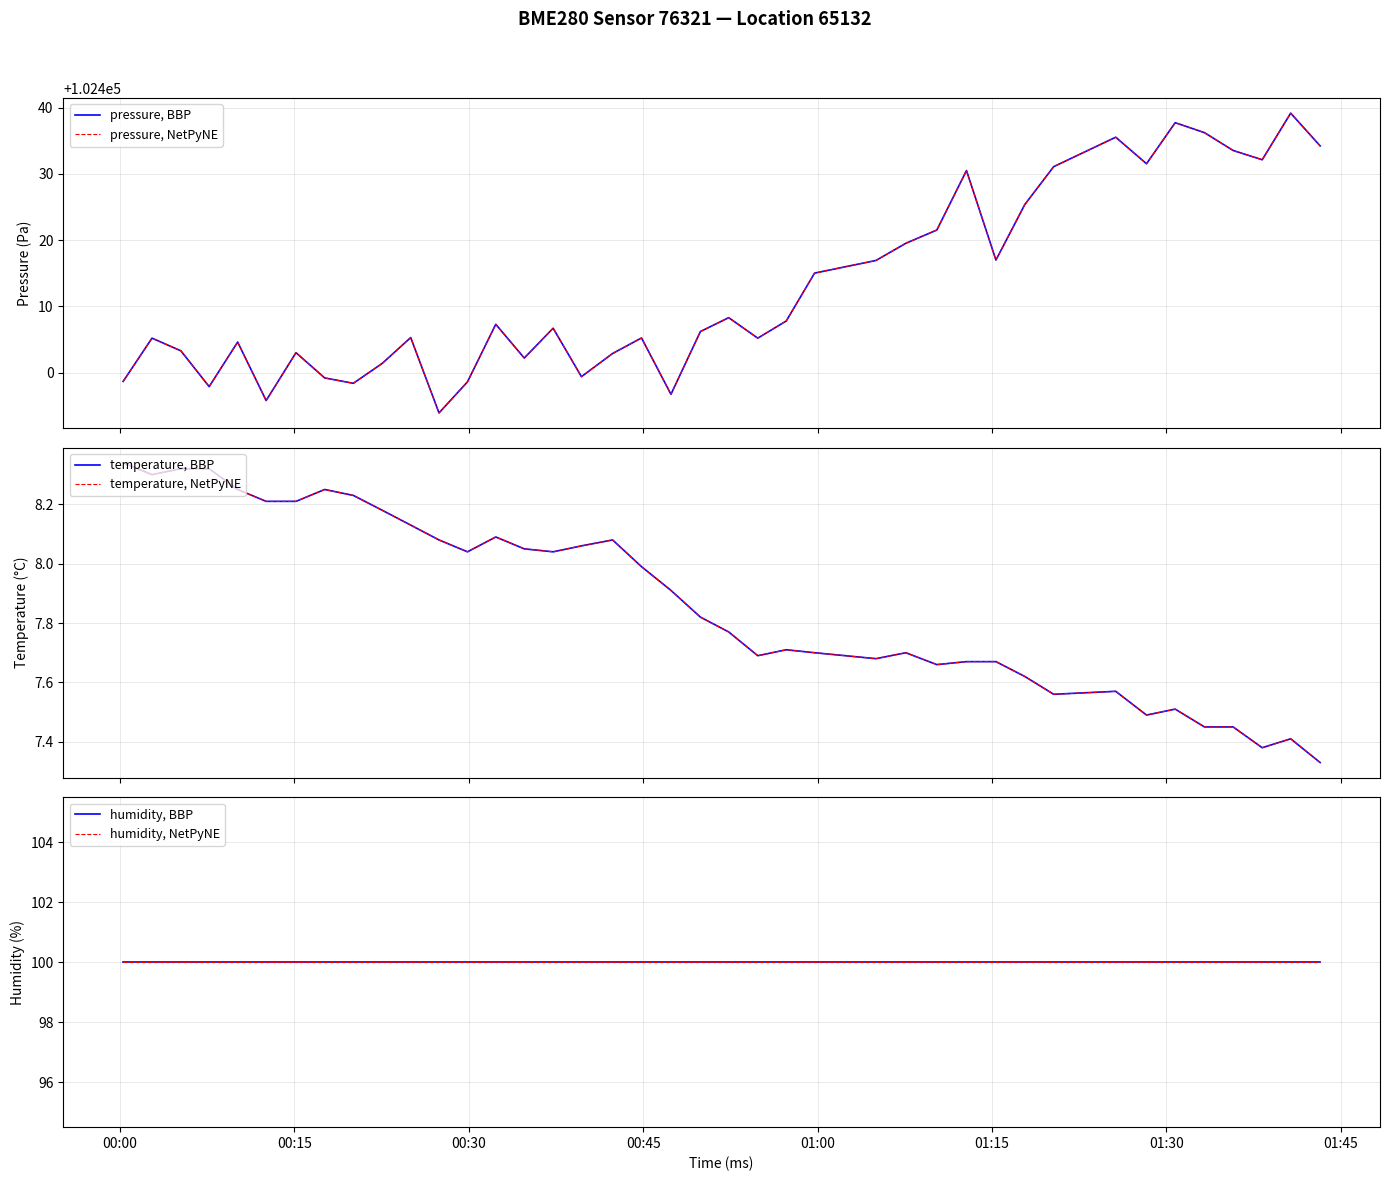

In pressure, NetPyNE, how many points are higher than both neighbors (excluding endpoints)?

12